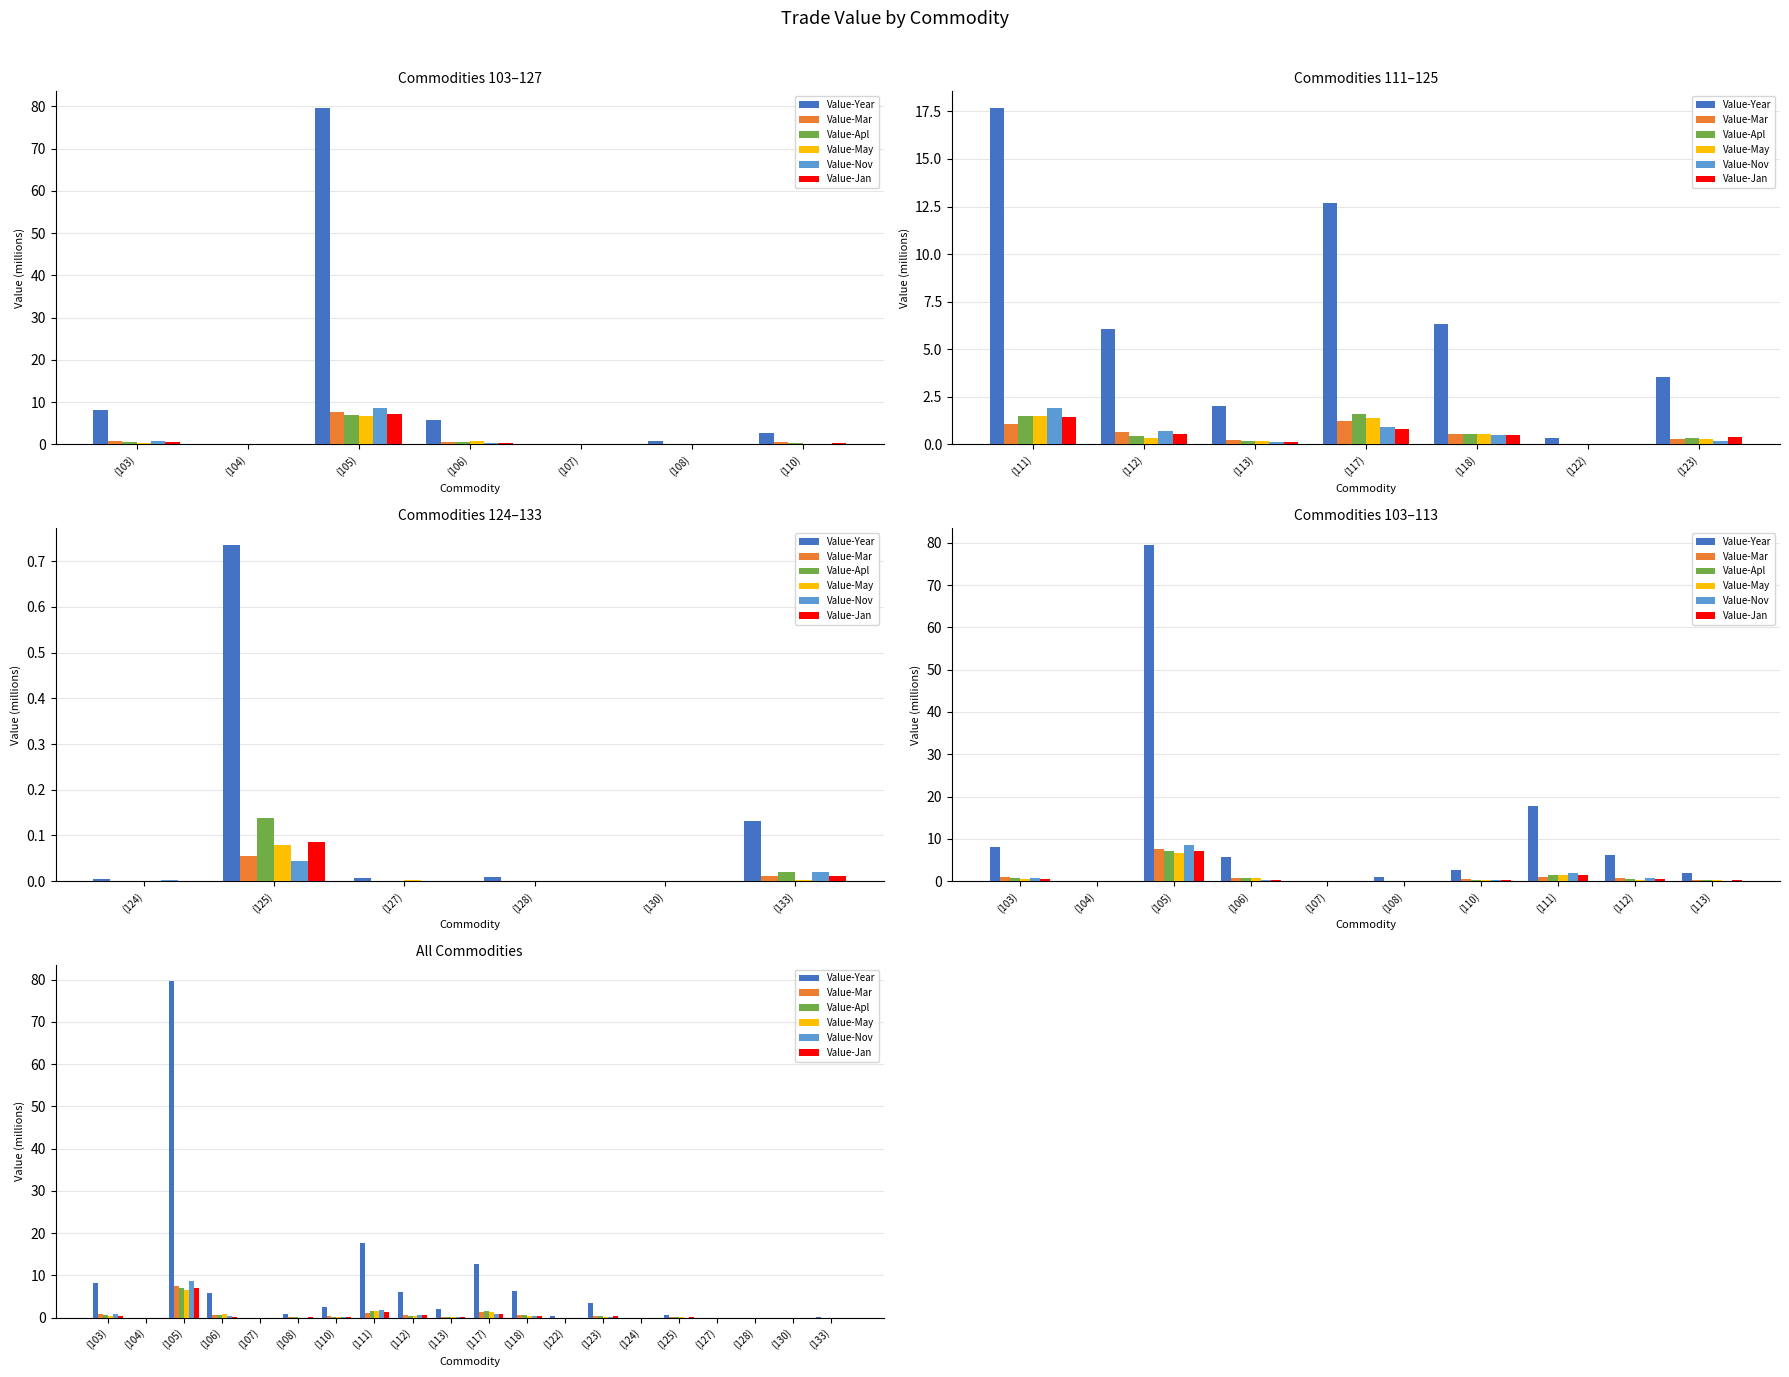

Is it true that Value-Apl equals 0.5 at (112)?

True